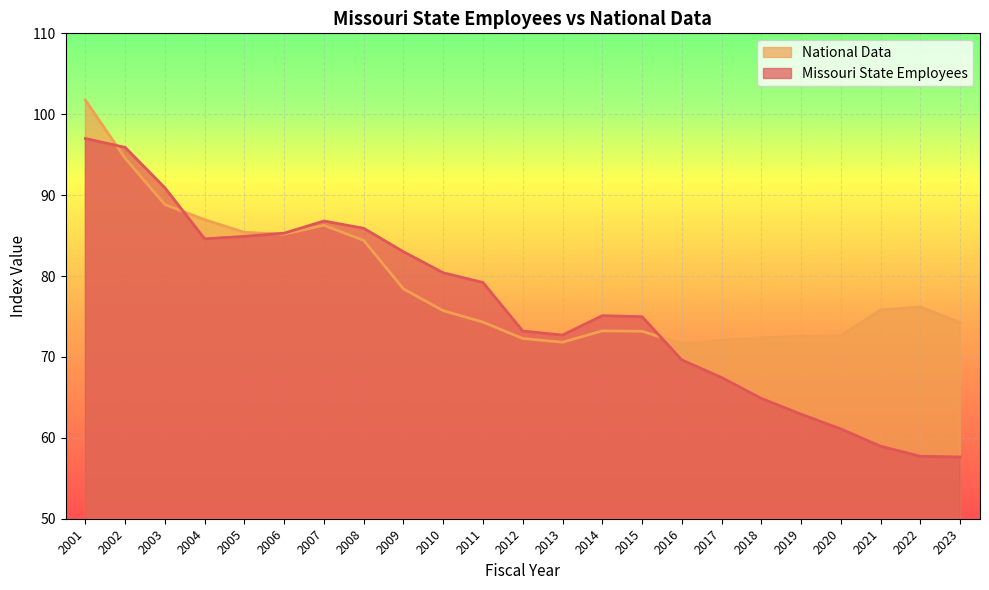

After their last crossing, which series has the higher values: Missouri State Employees or National Data?

National Data